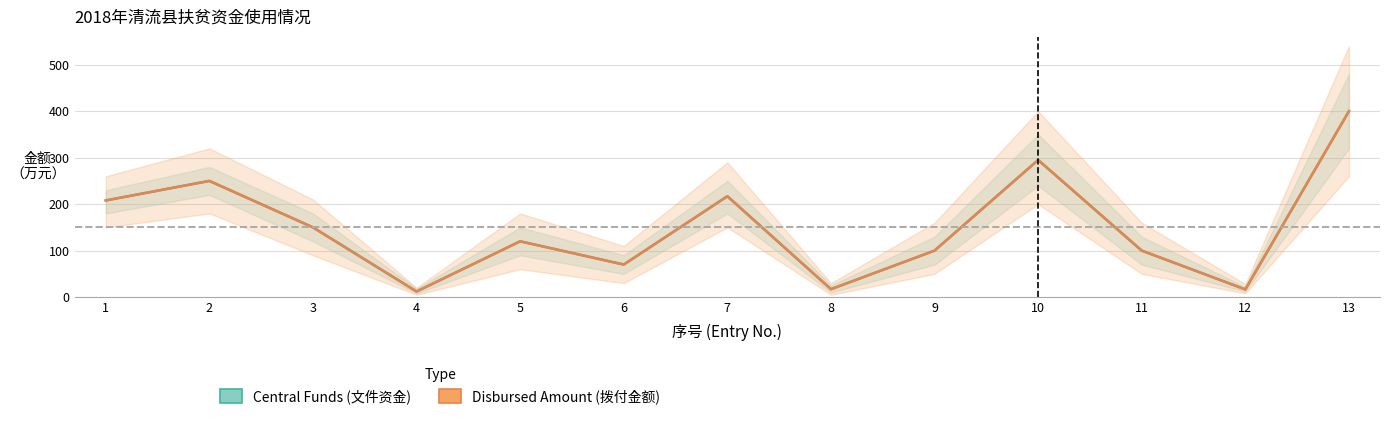

The value of Disbursed Amount (拨付金额) at 7 is 217.0. True or false?

True